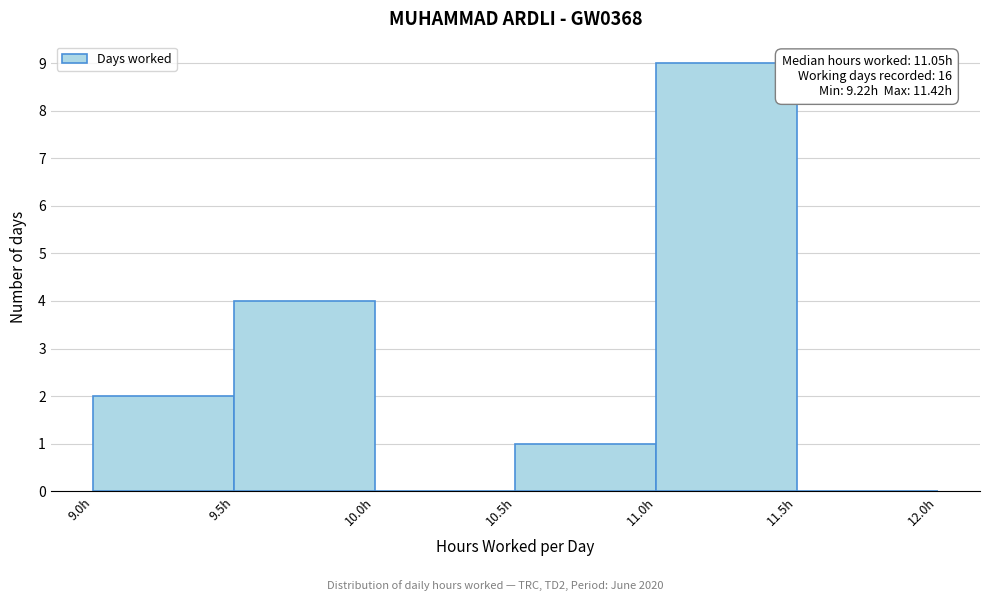

Which range on the x-axis has the tallest bar?

11.0 to 11.5